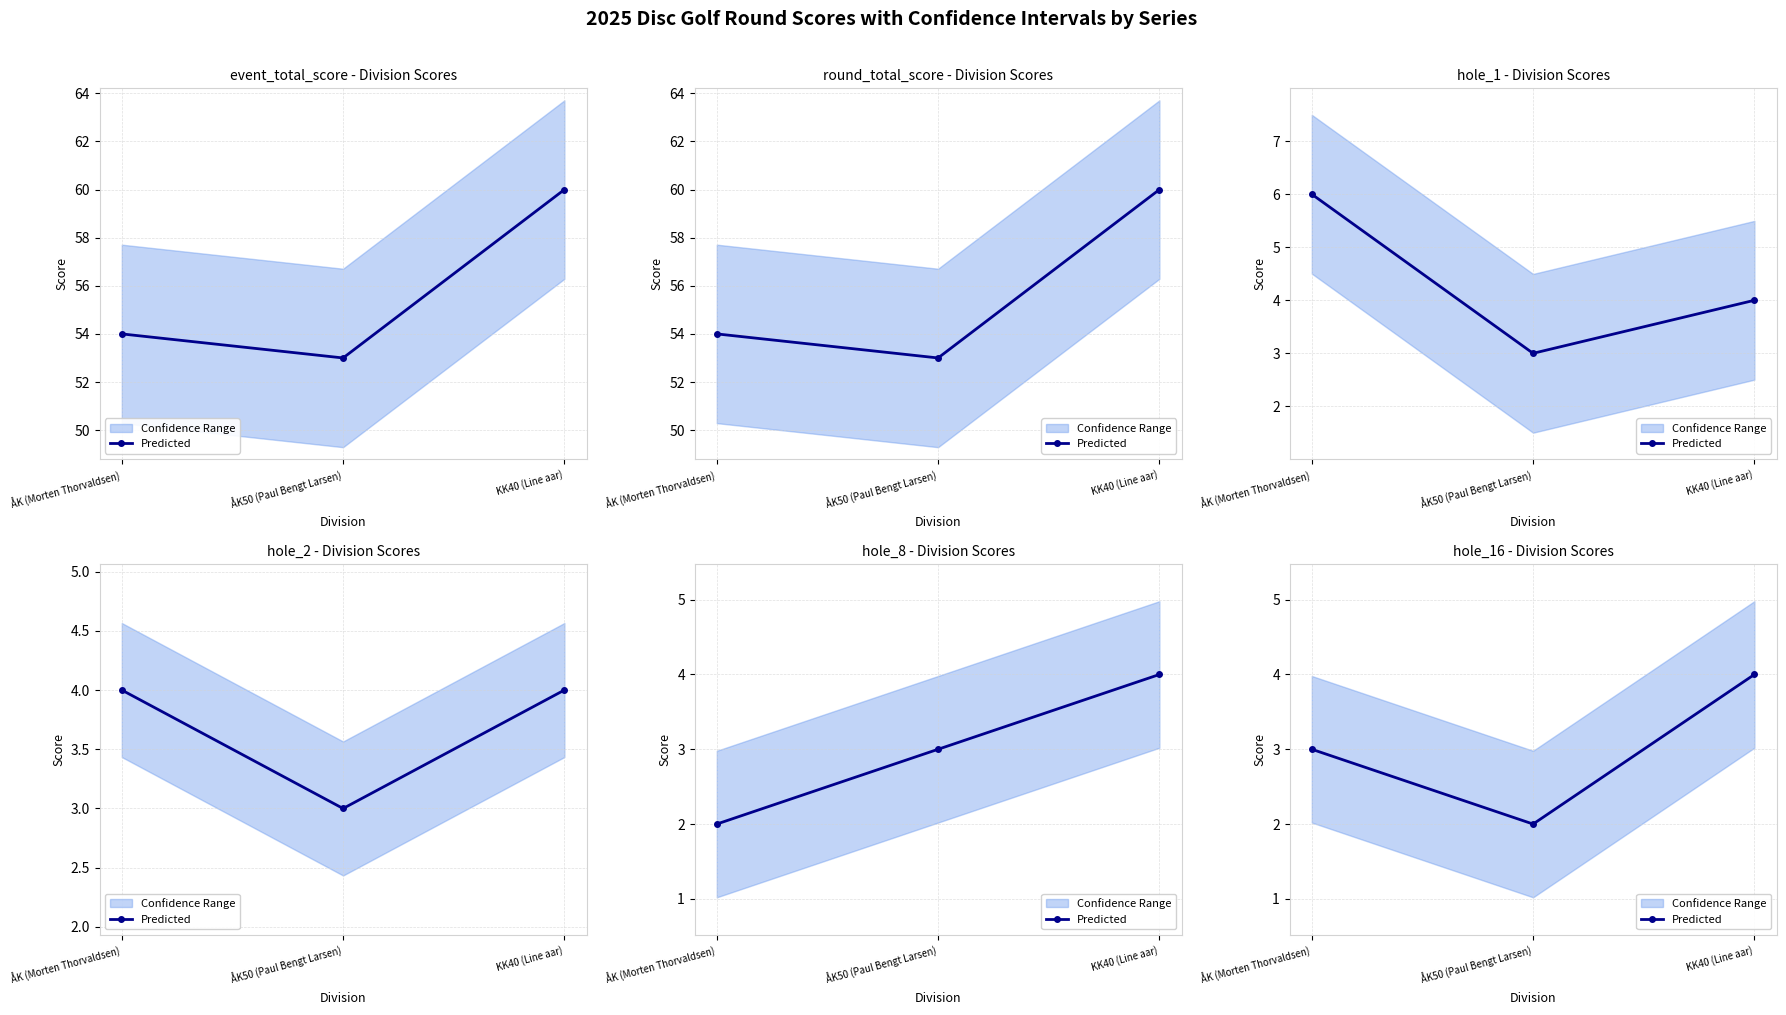

True or false: the data shows 3 at ÅK50 (Paul Bengt Larsen).

False